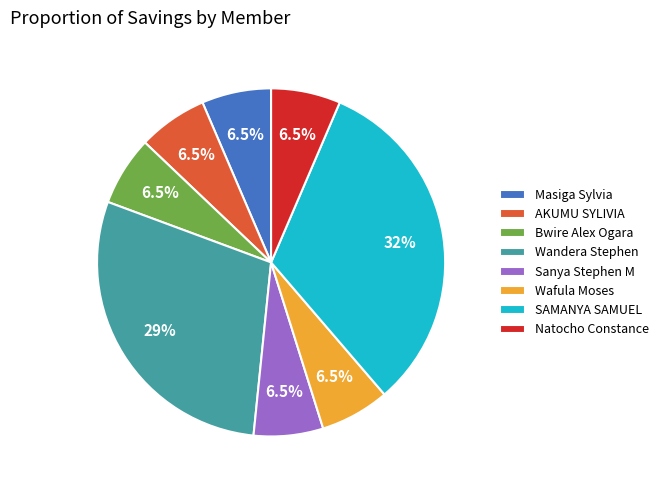

To the nearest percent, what is the difference between the largest and smallest slice percentages?

26%